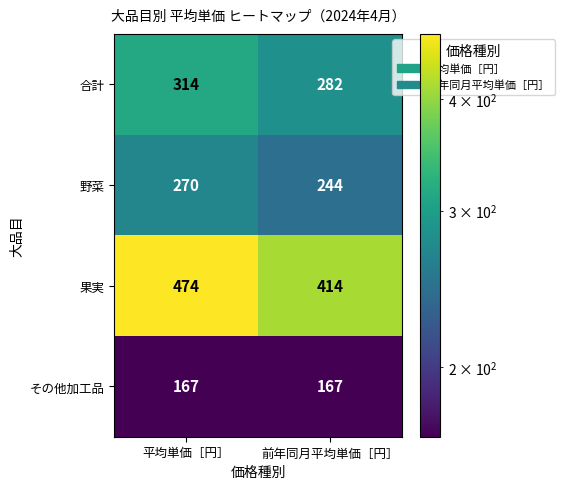

Which category has the highest value across all series?

平均単価［円］